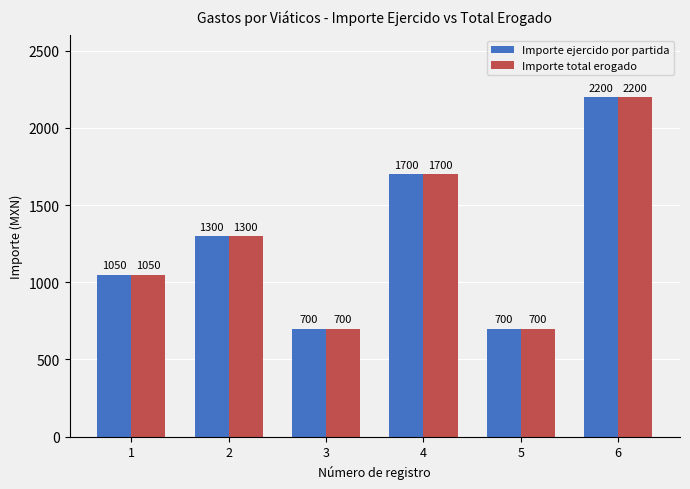

How many Importe ejercido por partida values are between 700 and 1700?

5